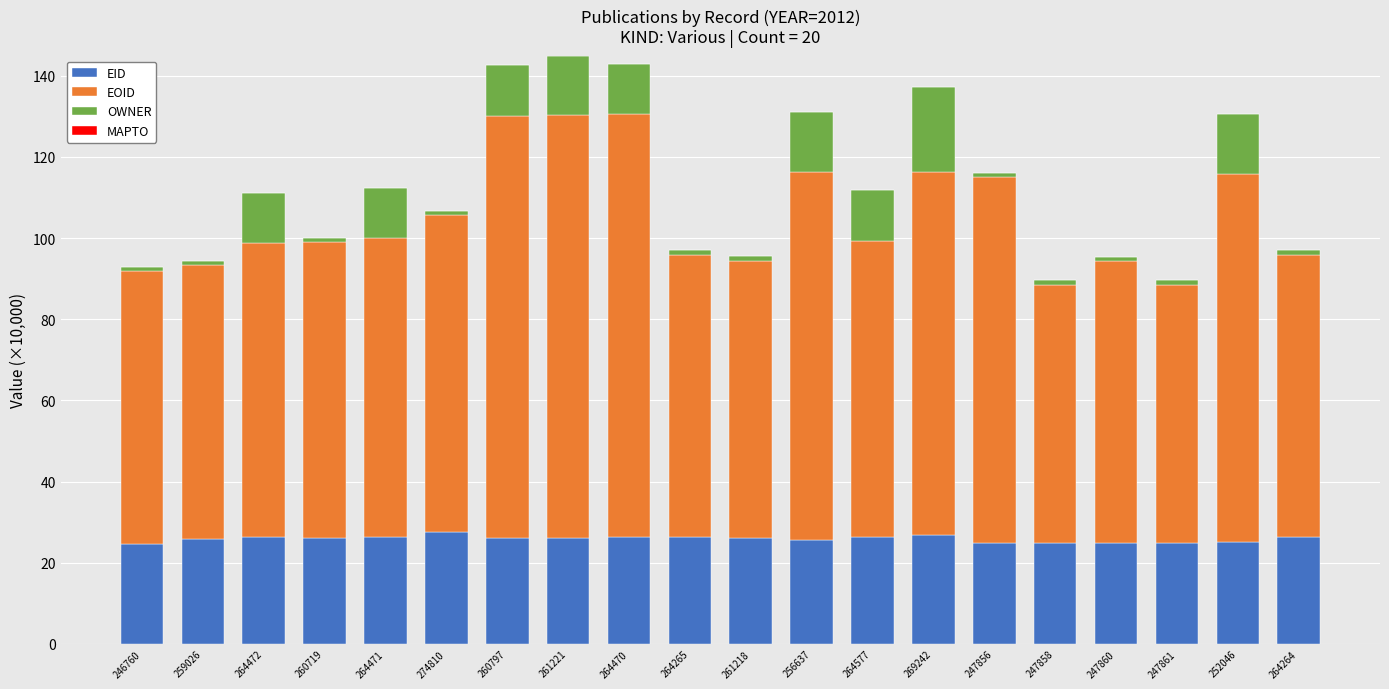

True or false: EID has a value of 25.7 at 256637.

True